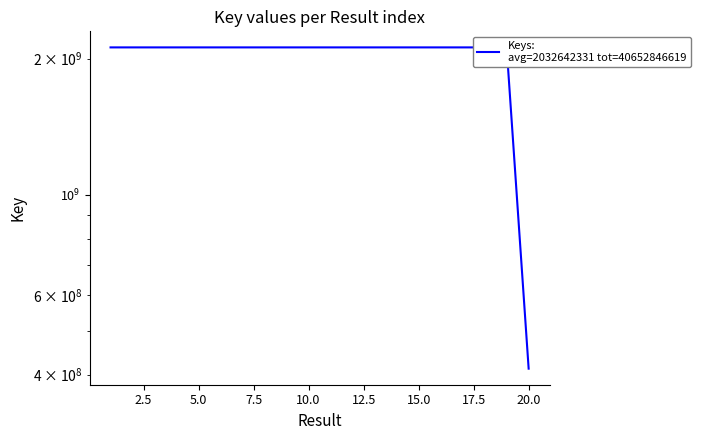

Is this an area chart (filled region under the line)?

No